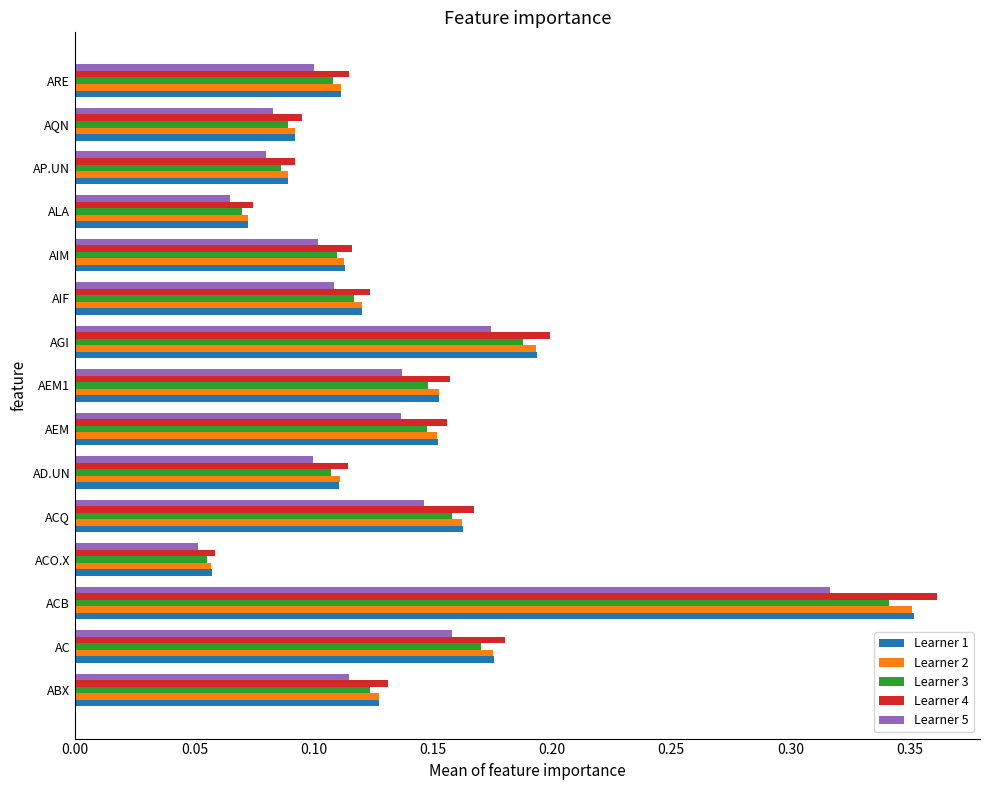

At how many categories does at least one series exceed 0?

15